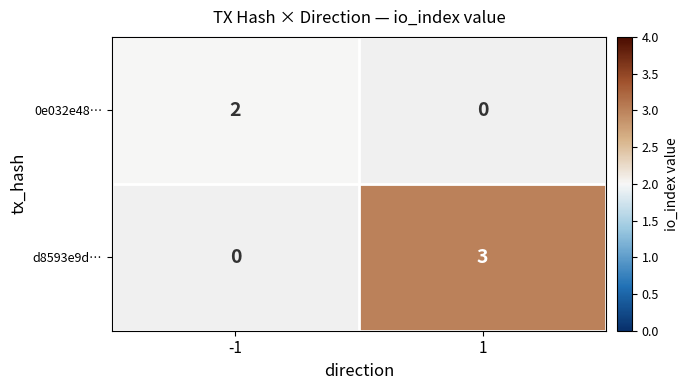

Is the value of d8593e9d… at 1 greater than the value of 0e032e48… at -1?

Yes